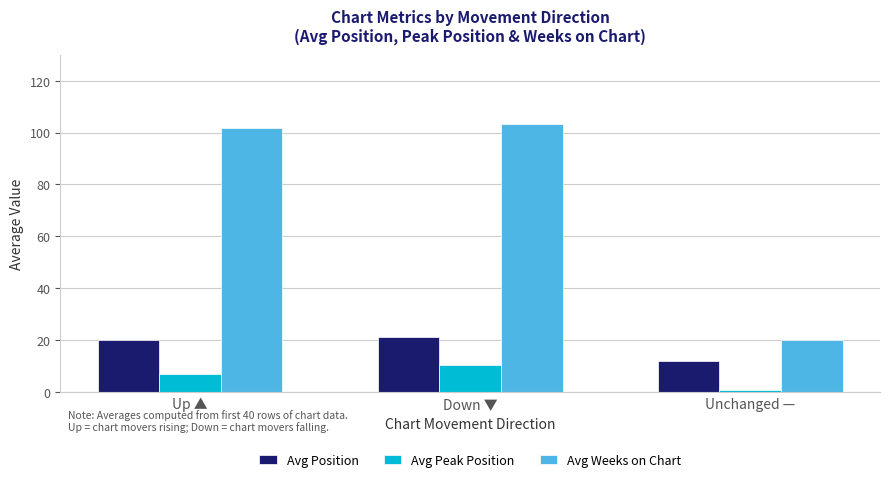

Reading right to left, what are all the values shown in this chart?

Avg Position: Unchanged —=12.0	Down ▼=21.2	Up ▲=19.9
Avg Peak Position: Unchanged —=1.0	Down ▼=10.4	Up ▲=6.8
Avg Weeks on Chart: Unchanged —=20.0	Down ▼=103.4	Up ▲=101.8